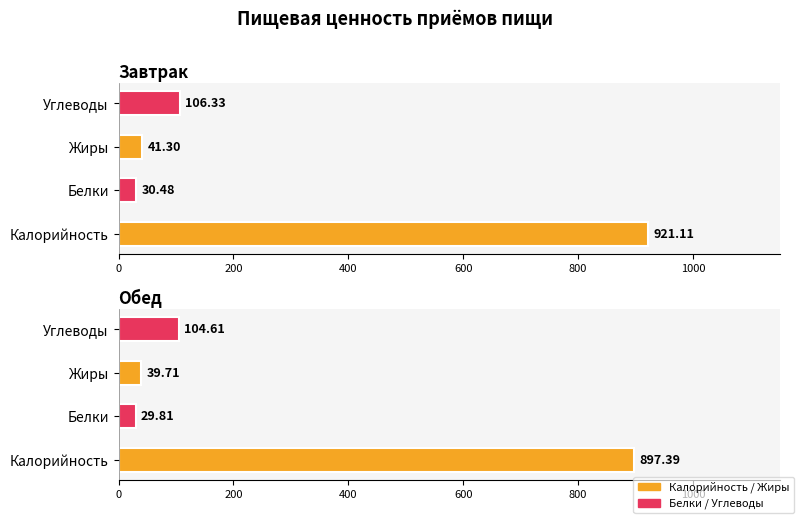

Rank the series at Жиры from lowest to highest value.

Обед, Завтрак